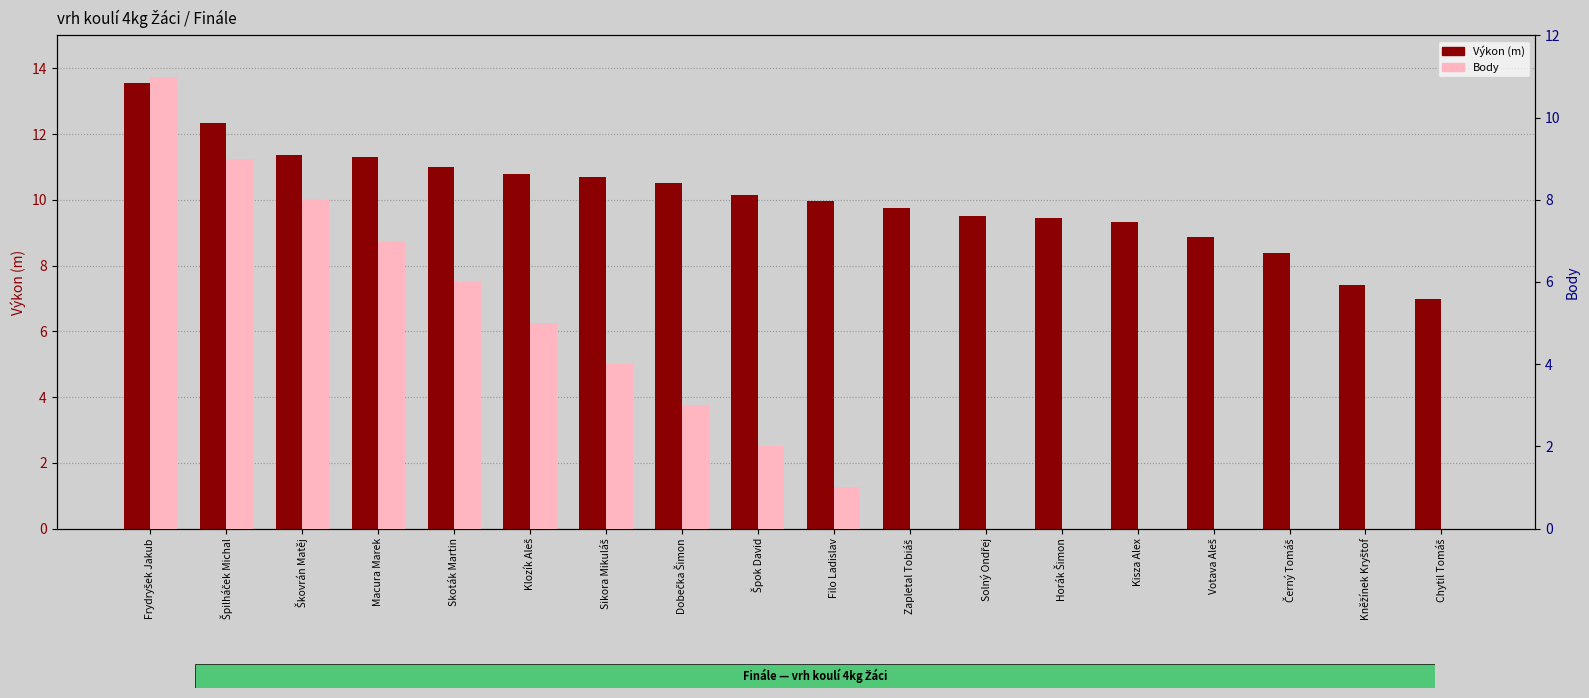

Is it true that Body equals 2.7 at Macura Marek?

False